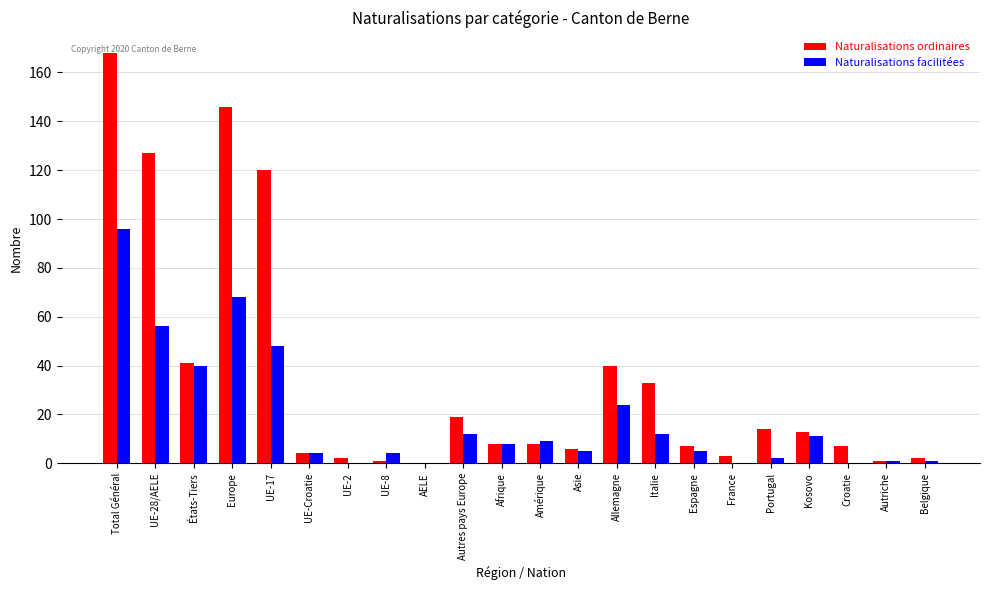

Reading left to right, list all the values displayed in this chart.

Naturalisations ordinaires: 168	127	41	146	120	4	2	1	0	19	8	8	6	40	33	7	3	14	13	7	1	2
Naturalisations facilitées: 96	56	40	68	48	4	0	4	0	12	8	9	5	24	12	5	0	2	11	0	1	1